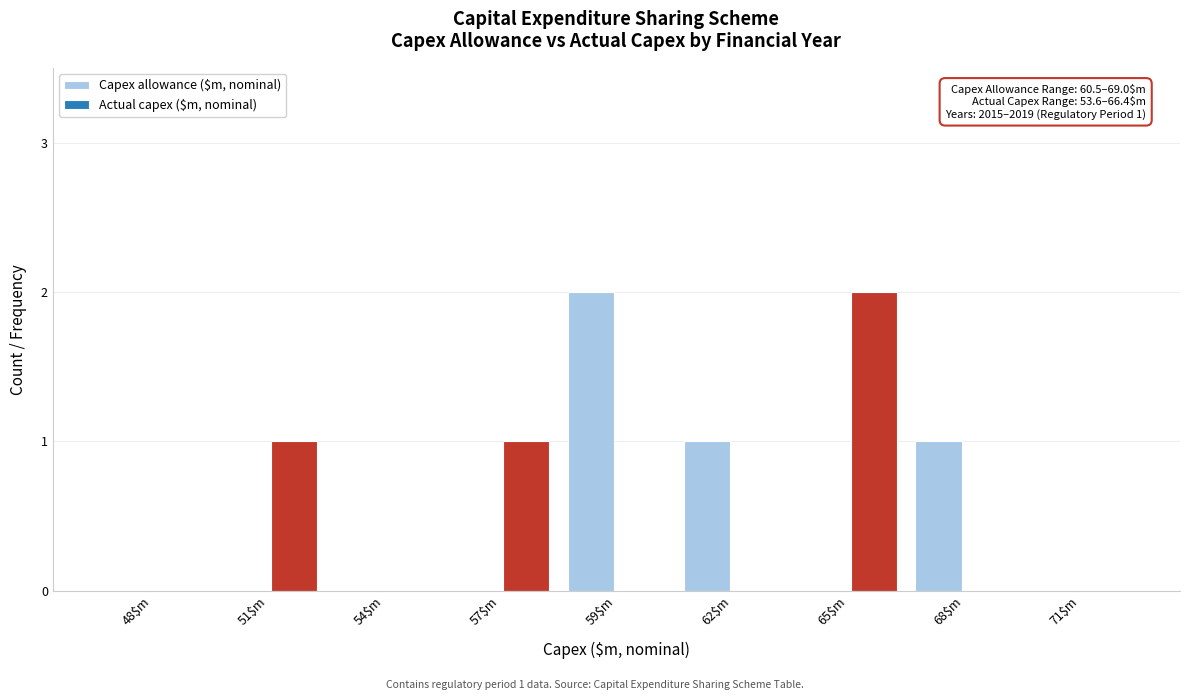

What is the sum of all Capex allowance ($m, nominal) values?

4